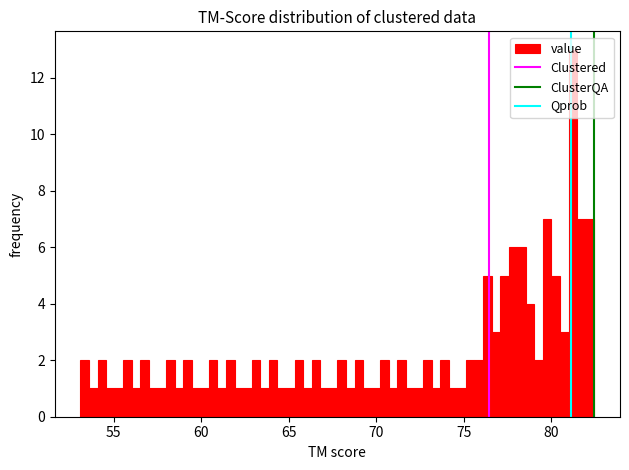

Read against the x-axis, roughly where is the centre of the tallest bar?

81.0